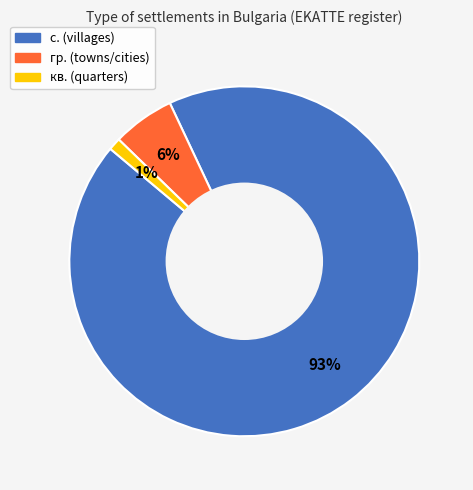

To the nearest percent, what is the difference between the largest and smallest slice percentages?

92%